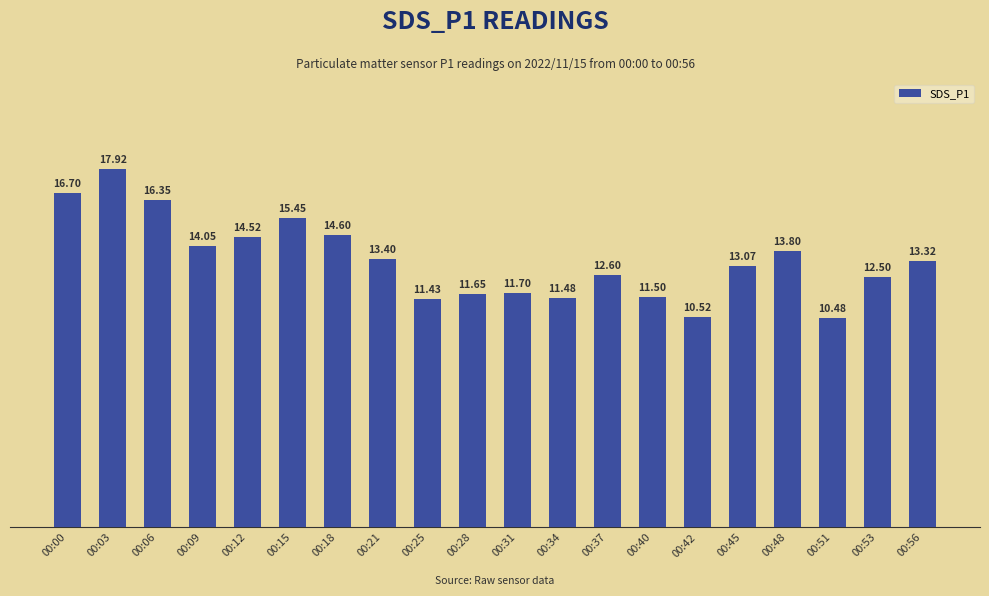

At which category does the chart reach its peak across all series?

00:03